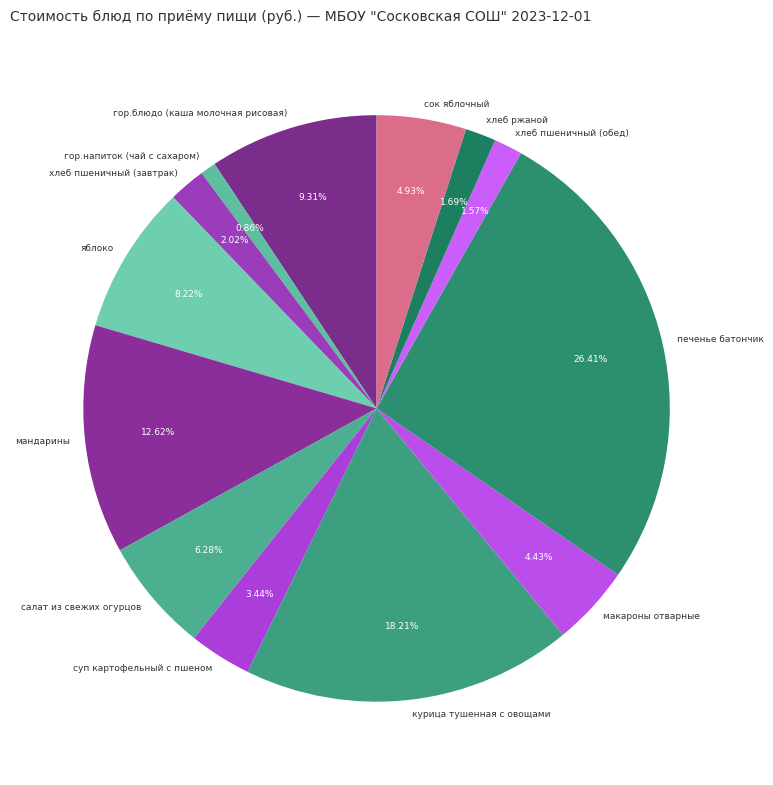

To the nearest percent, what is the difference between the салат из свежих огурцов and хлеб ржаной slice percentages?

5%